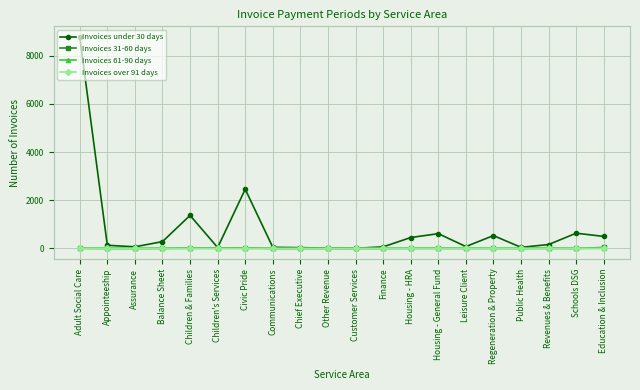

Which series has the widest spread of values?

Invoices under 30 days